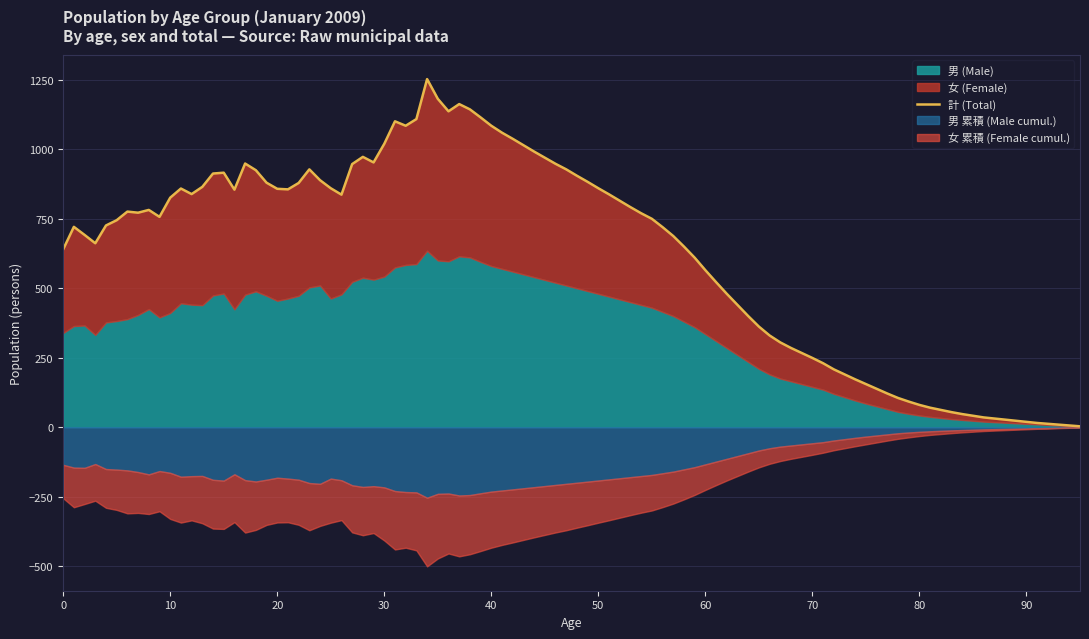

At which label does 女 (計) first exceed 424?

15